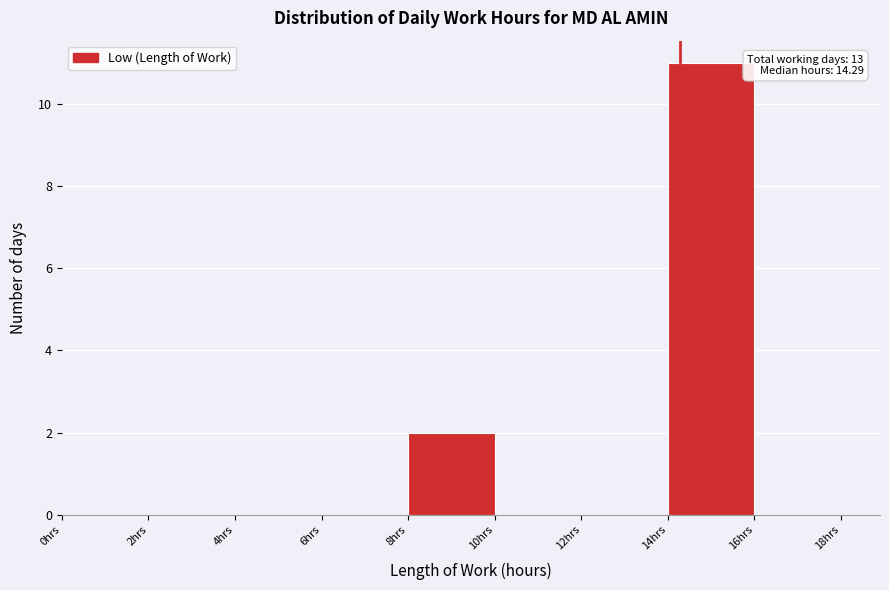

Over which range of the x-axis is the bar tallest?

14 to 16